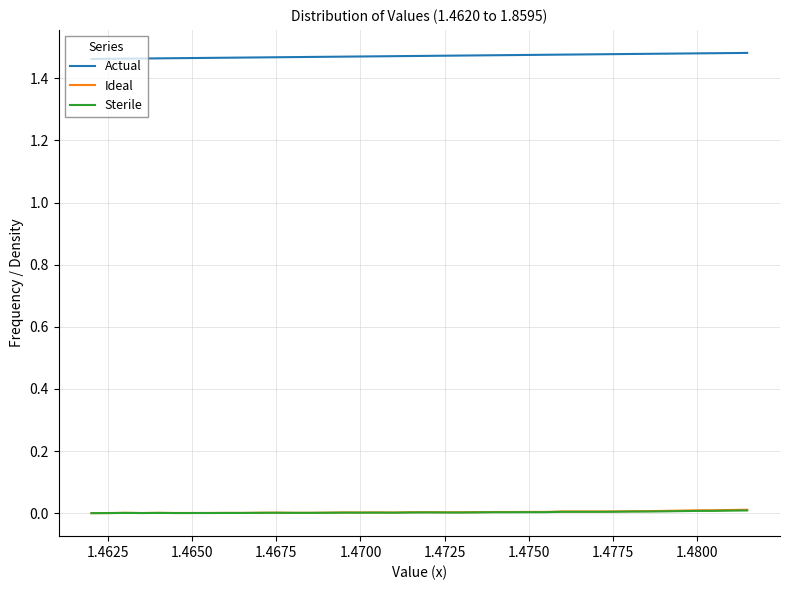

How many lines are shown in the chart?

3